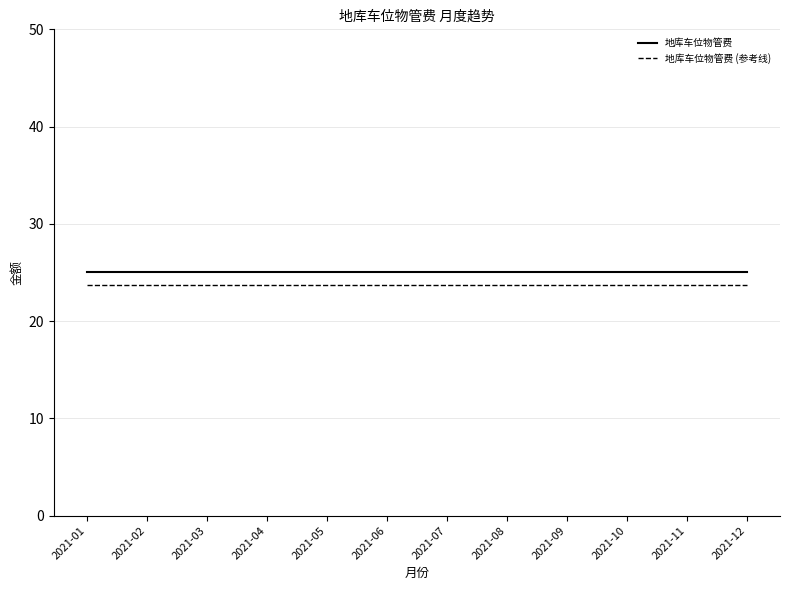

What is the total value across all series at 2021-11?

48.8